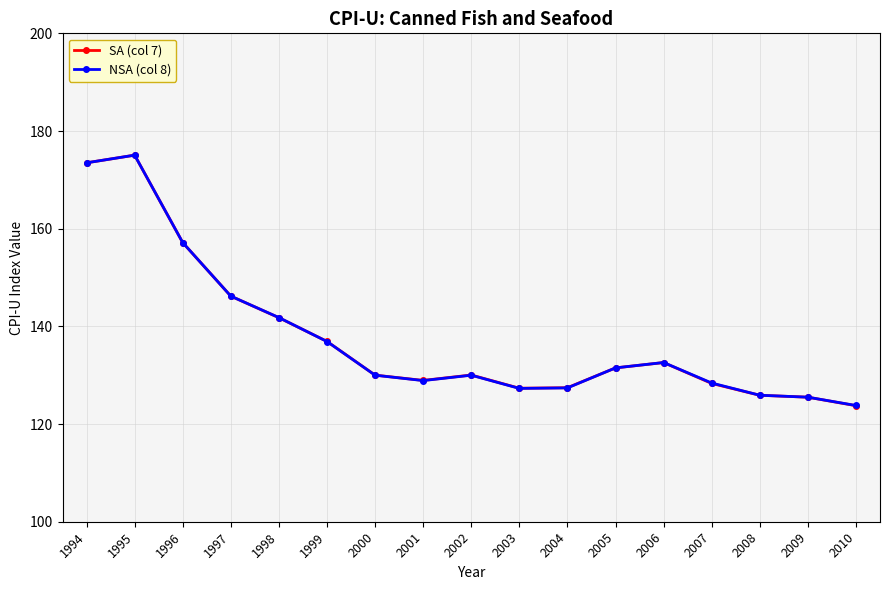

What is the lowest value of the NSA (col 8) series?

123.8